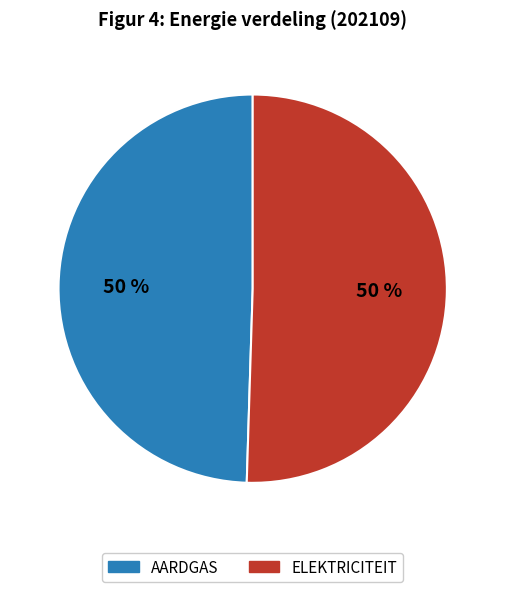

Is the sum of AARDGAS and ELEKTRICITEIT greater than half?

Yes